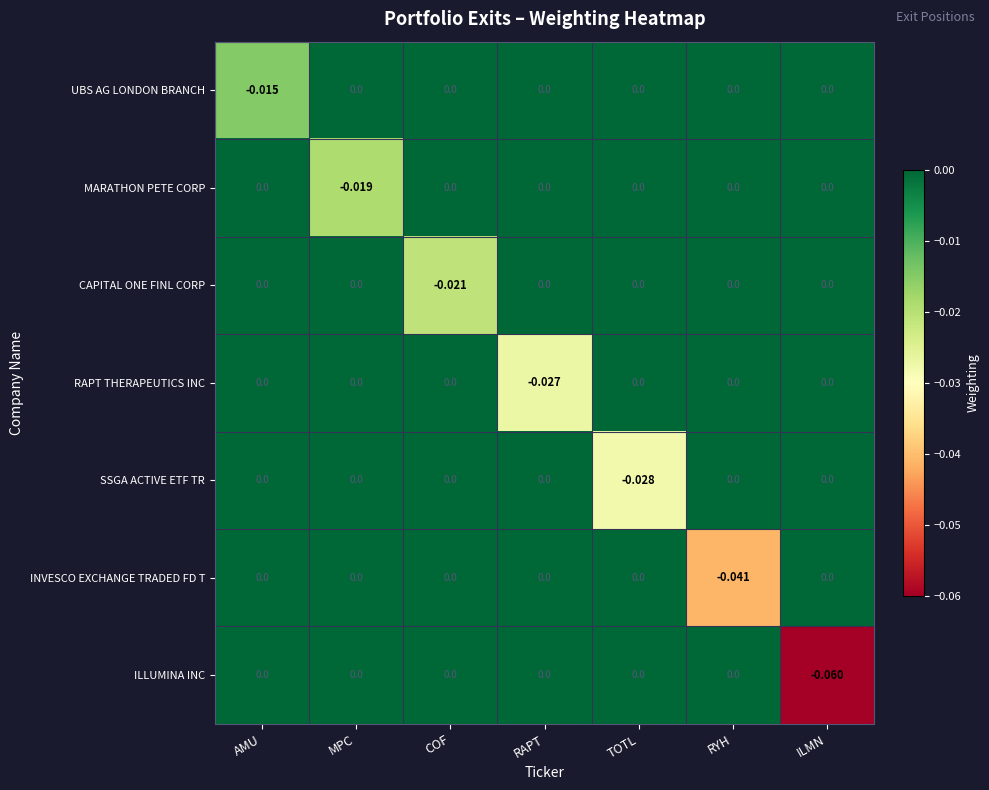

At which category is the sum across all series the highest?

AMU